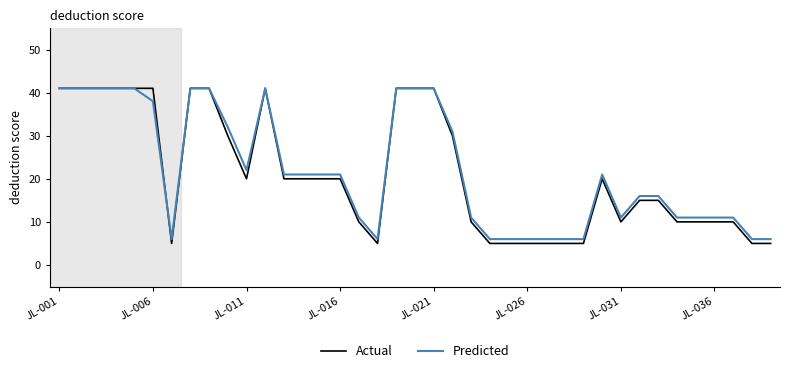

What is the smallest value displayed?

5